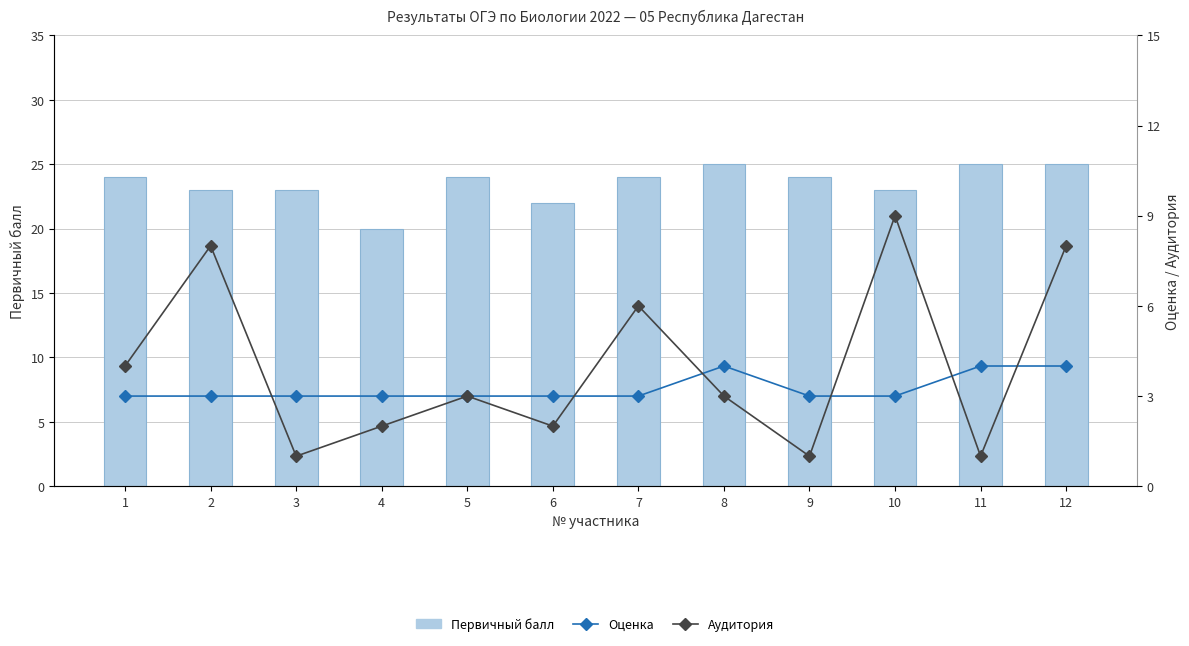

How many data points in Аудитория are less than 3?

5